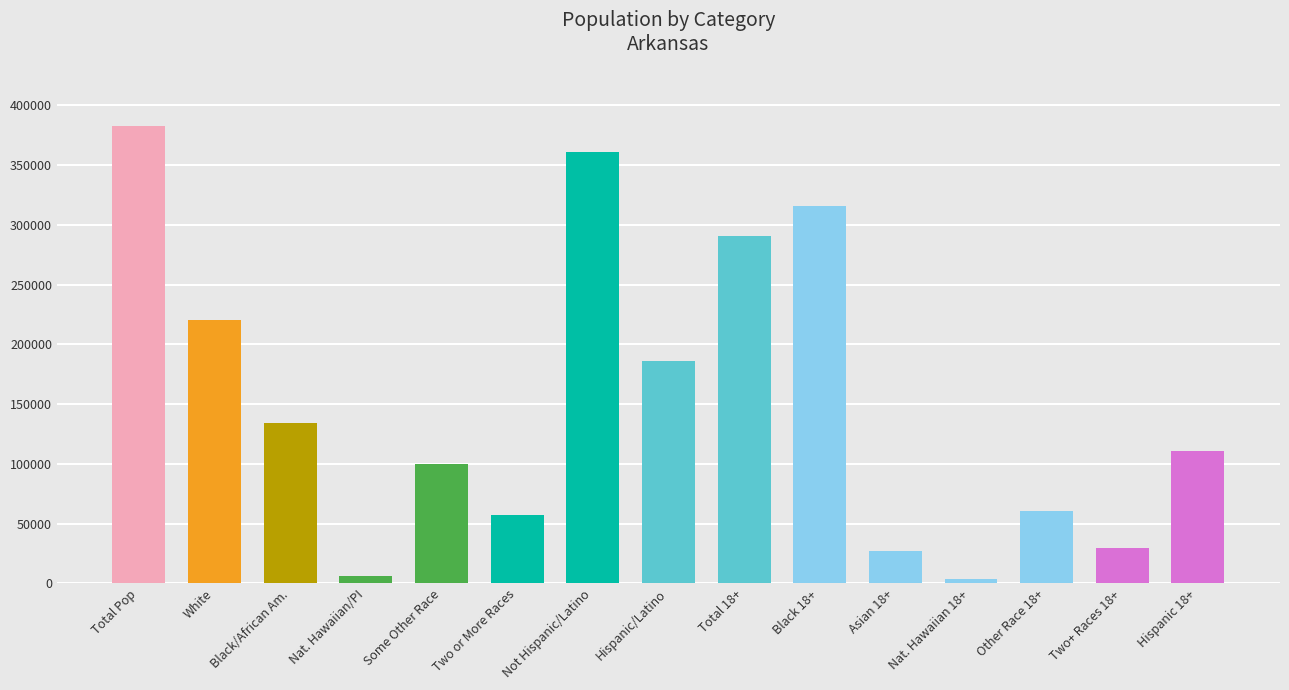

Approximately how many times larger is the value at Total 18+ compared to Some Other Race?

2.9